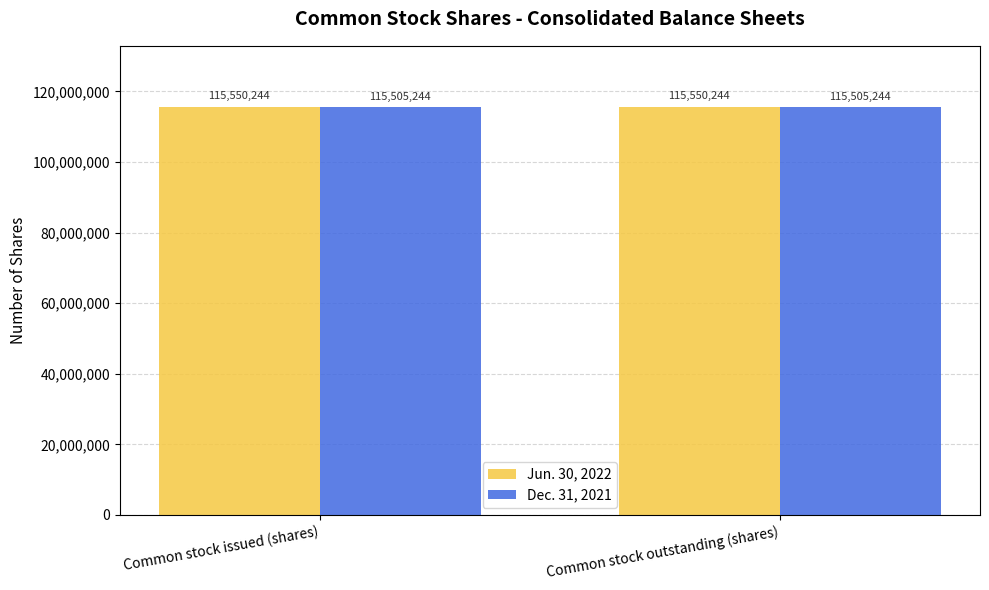

What are all the series names shown in the legend?

Jun. 30, 2022, Dec. 31, 2021